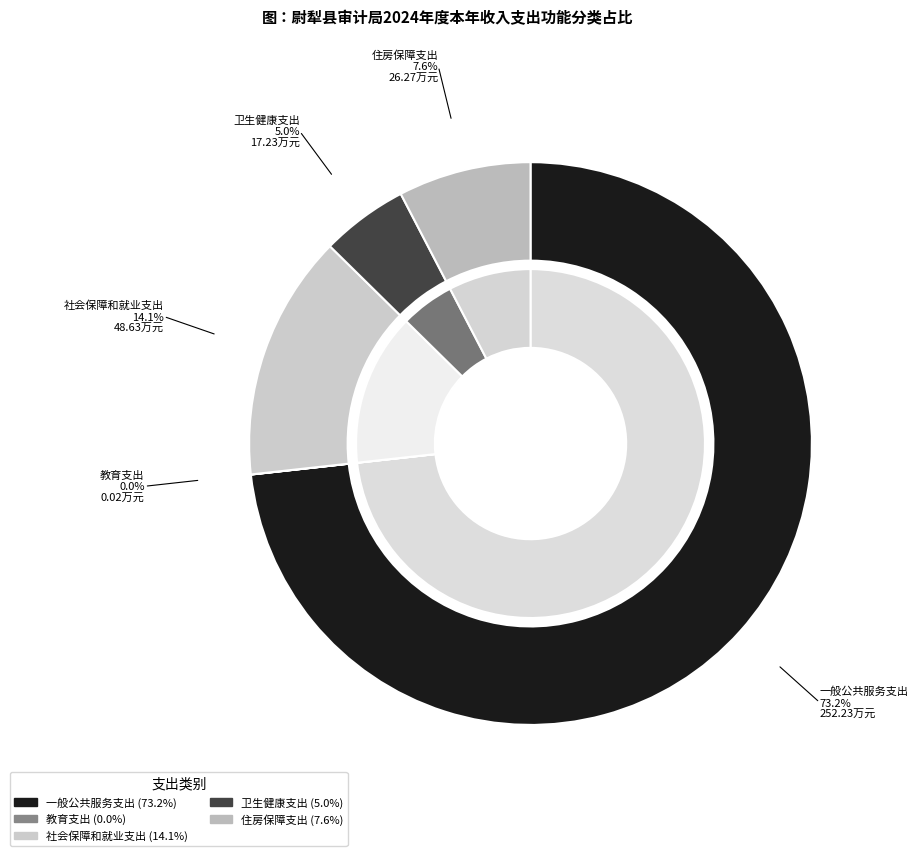

Does any single category account for the majority?

Yes